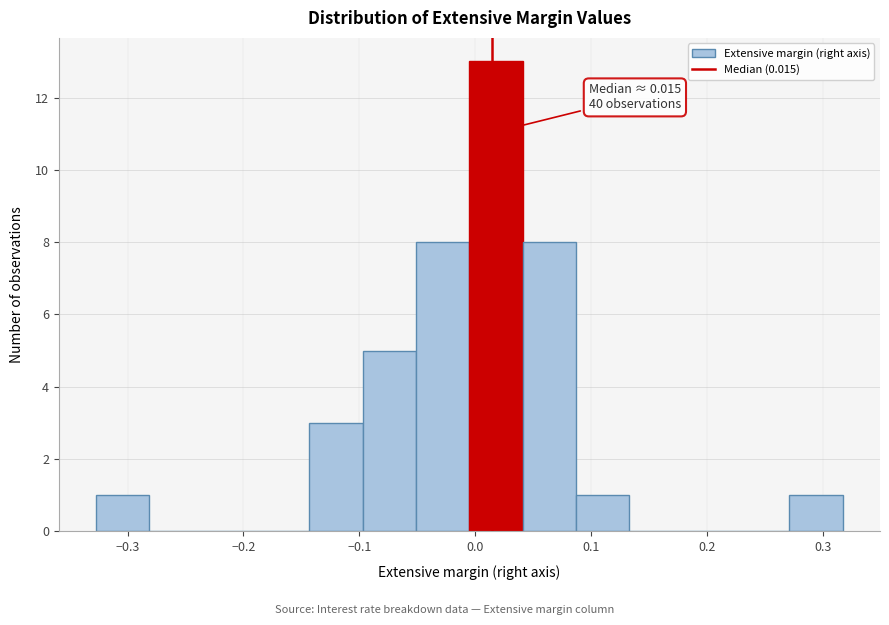

Which range on the x-axis has the tallest bar?

0.00 to 0.04